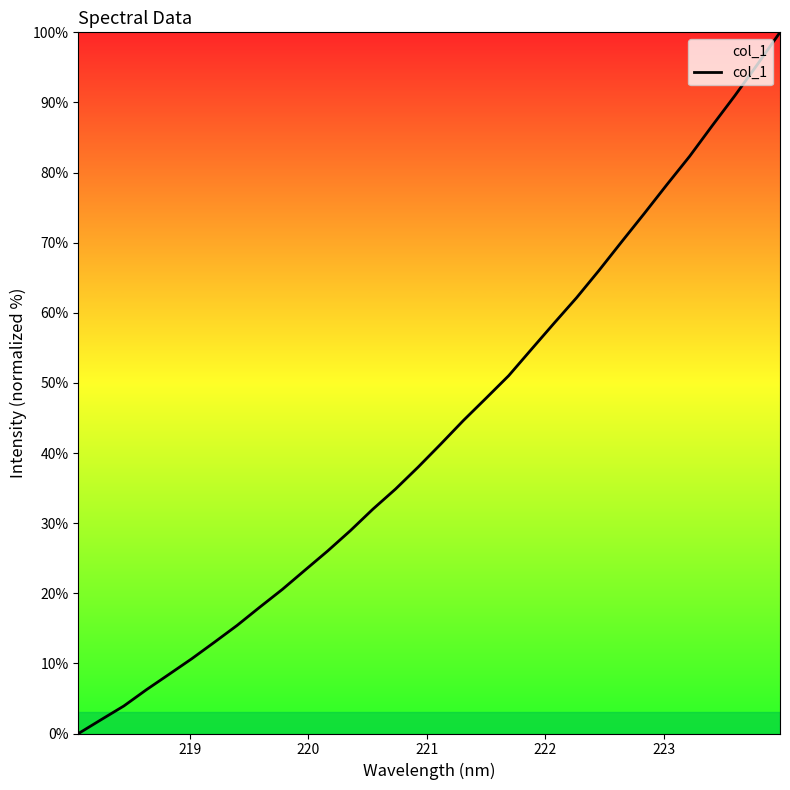

What is the sum of all values?

1385.6